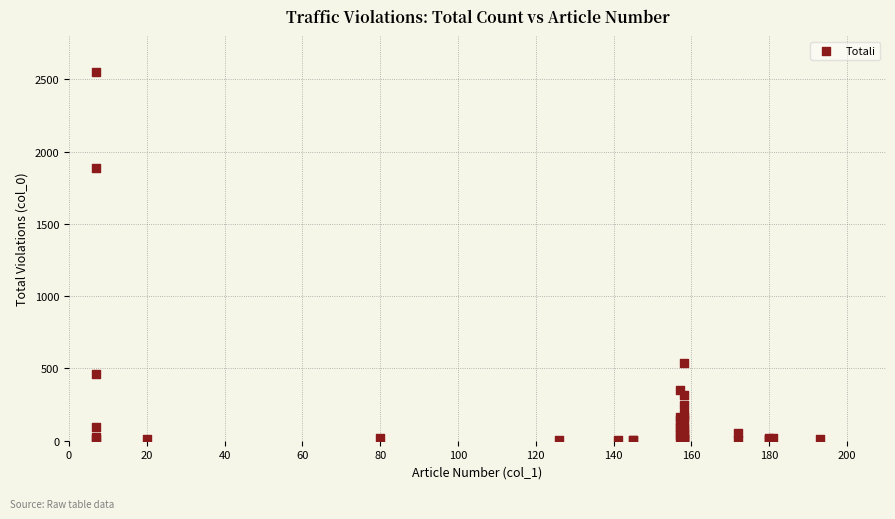

What Y value in the scatter plot is closest to 1277?

1887